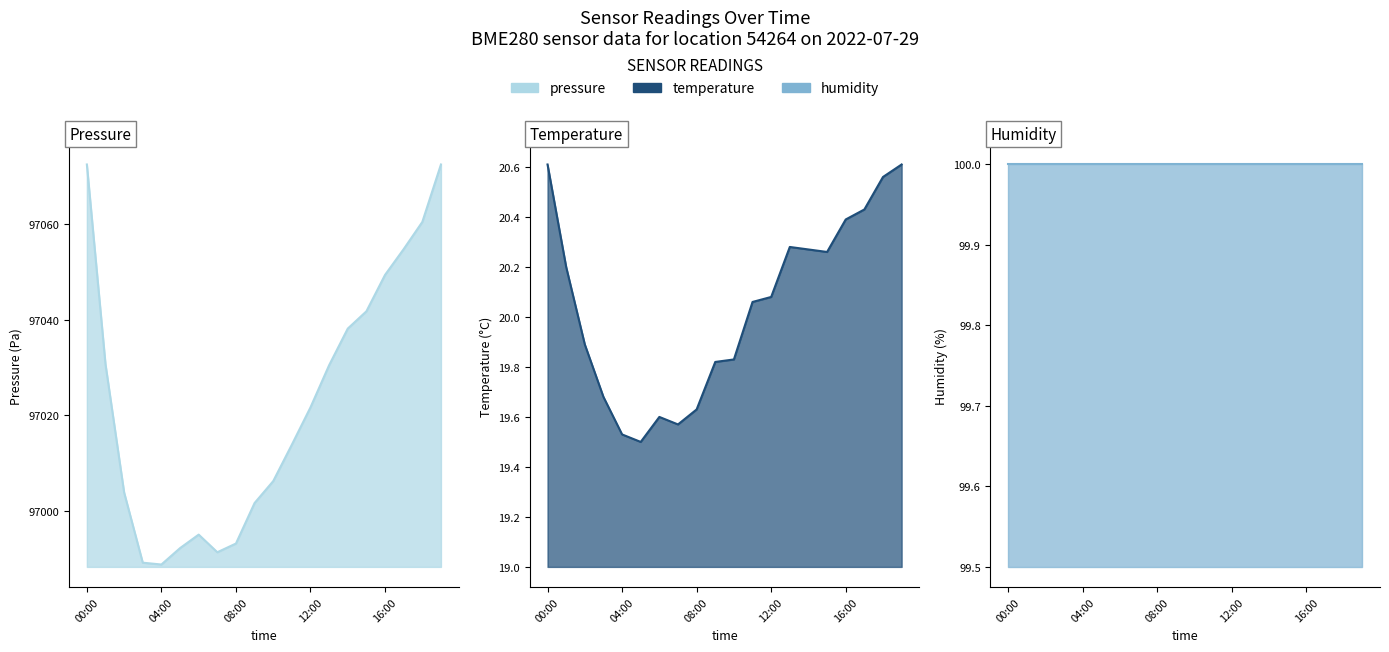

True or false: temperature has more than 0 points higher than both neighbors.

True